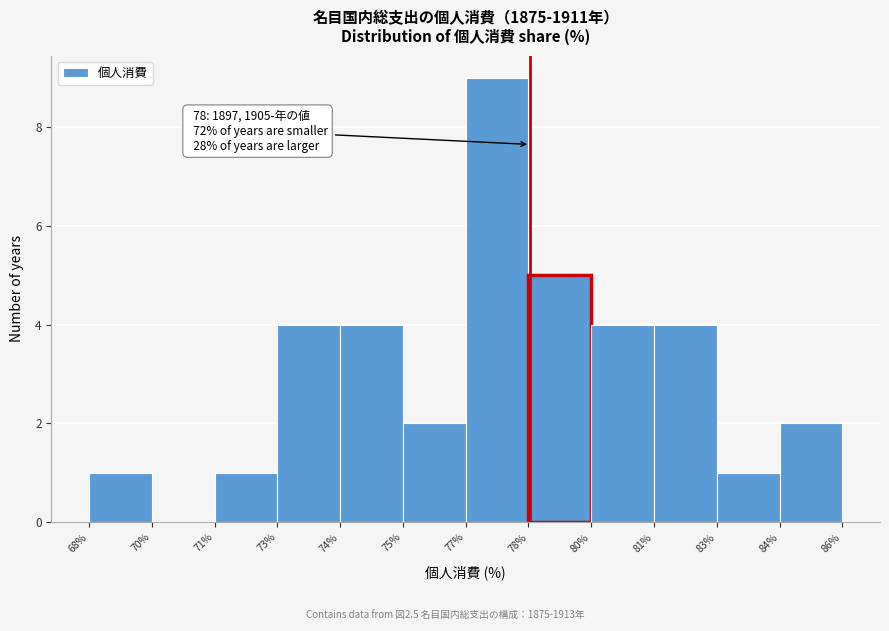

Reading left to right, extract all data points from this chart.

68%=1	70%=0	71%=1	73%=4	74%=4	75%=2	77%=9	78%=5	80%=4	81%=4	83%=1	84%=2